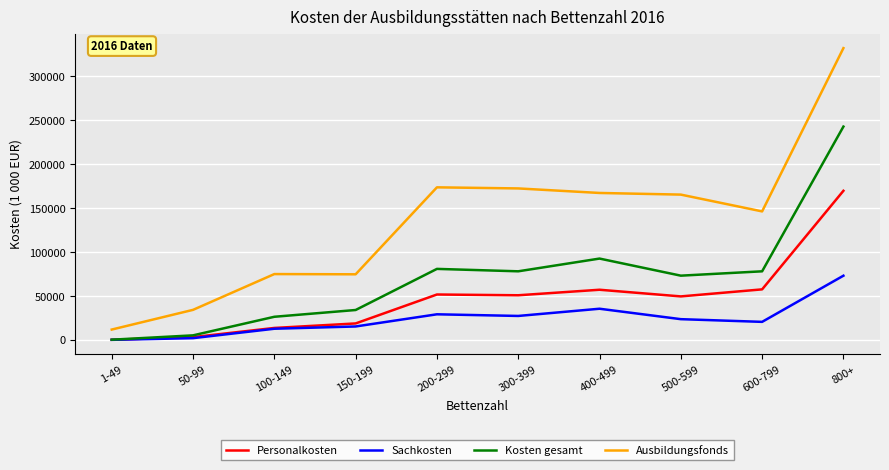

True or false: Personalkosten and Ausbildungsfonds cross at least once.

False